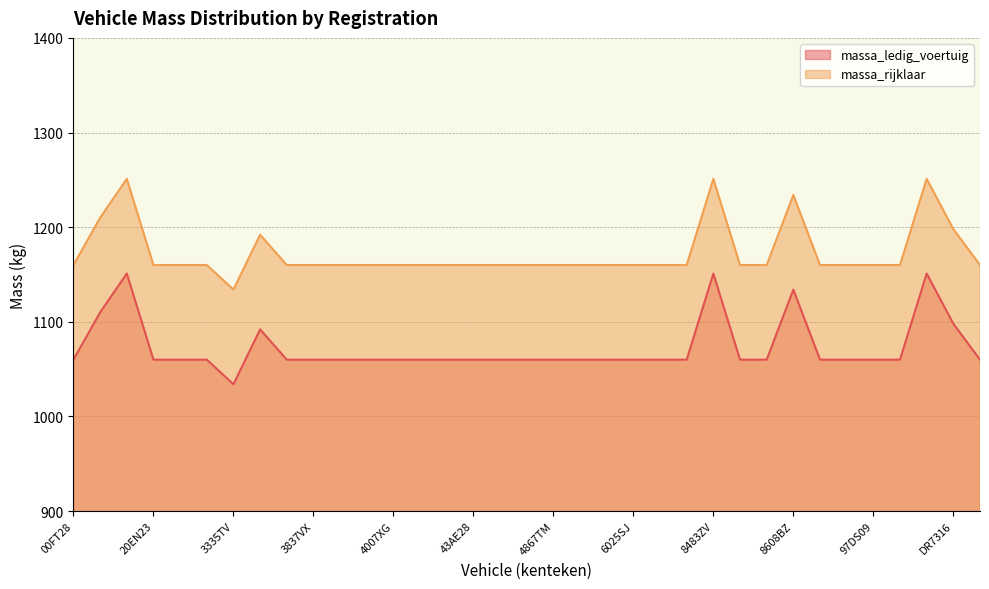

What is the label of the 1st point from the left?

00FT28